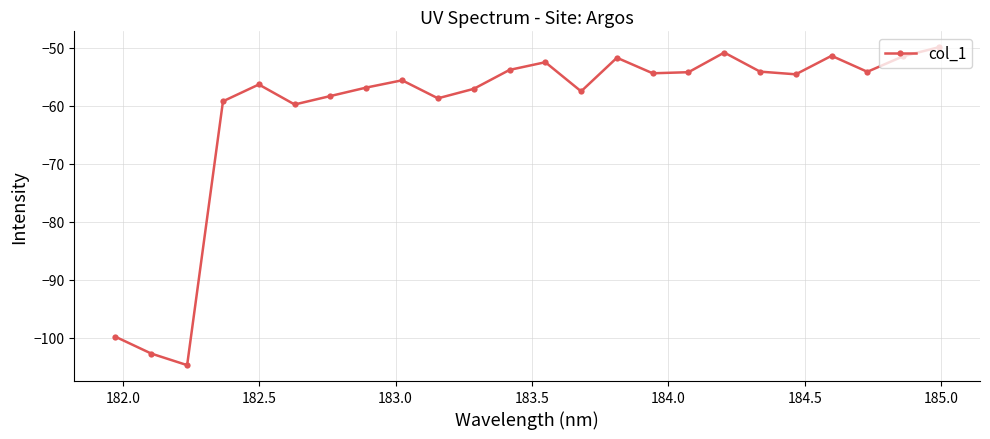

What is the average value?

-60.9